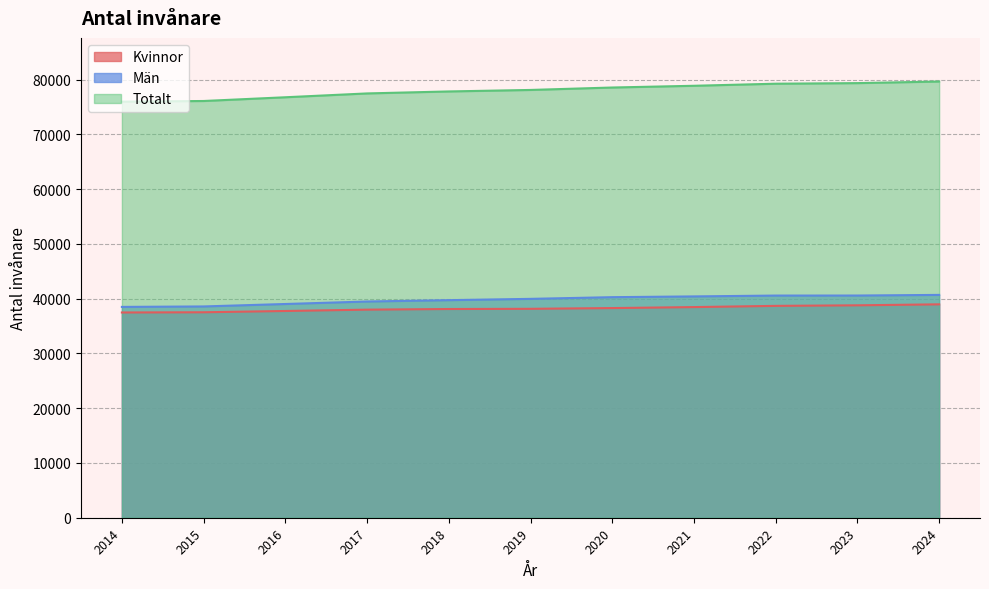

True or false: Män and Totalt cross at least once.

False